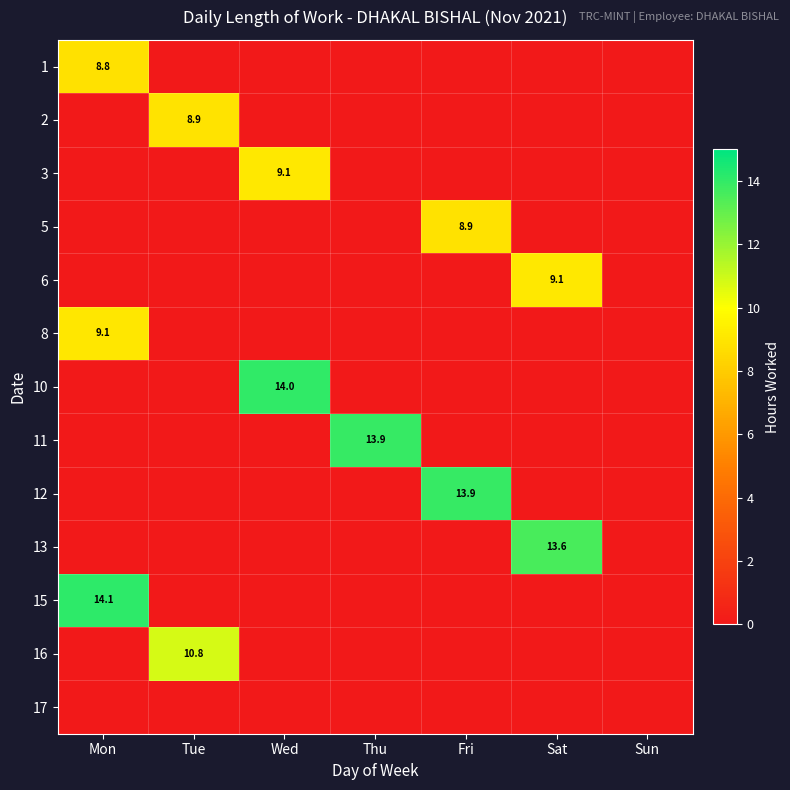

The 16 series shows 4.1 at Tue. True or false?

False